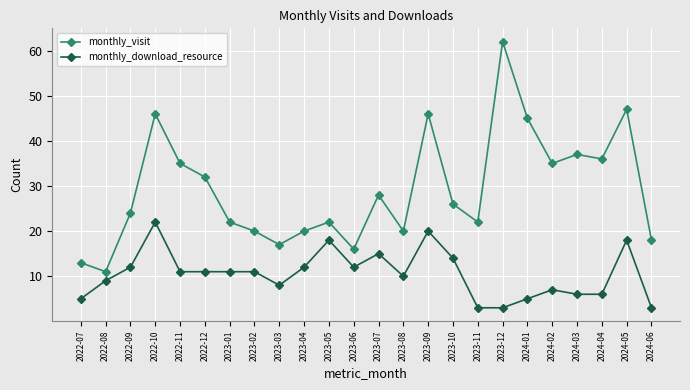

What is the value of the monthly_visit point at the 12th from the left?

16